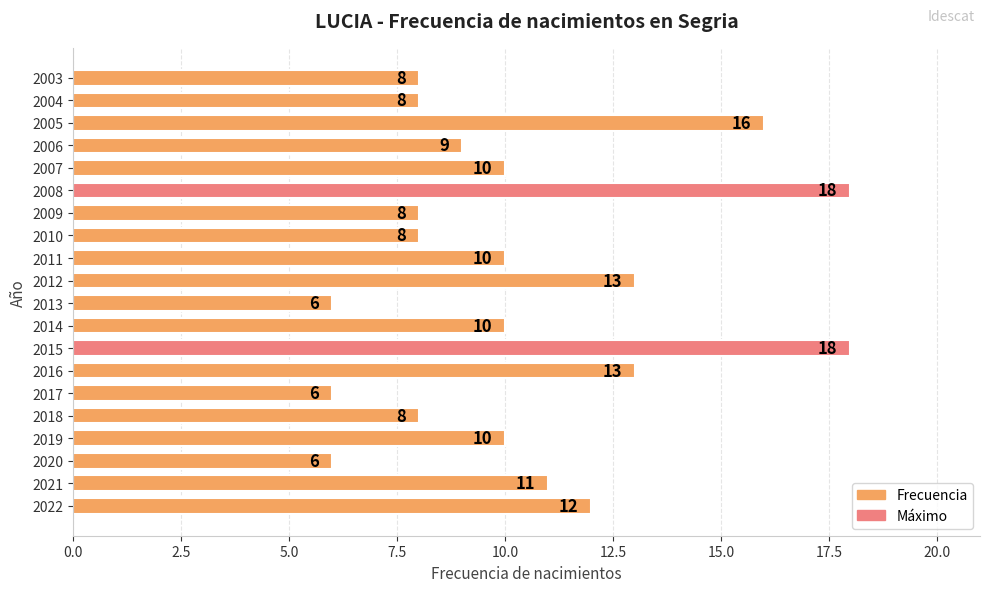

What is the greatest value displayed?

18